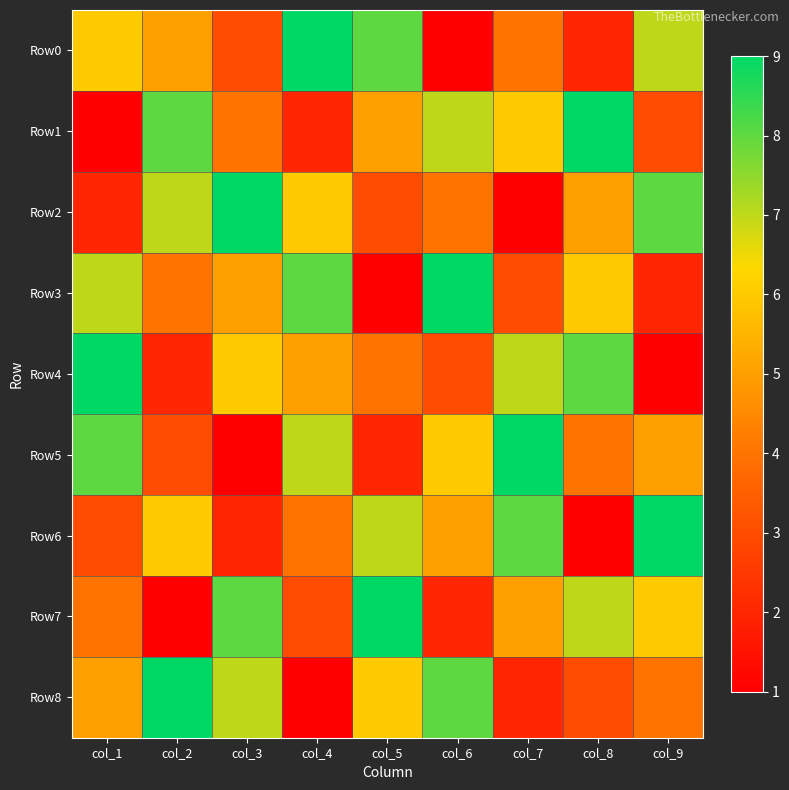

Reading left to right, extract all data points from this chart.

Row0: col_1=6	col_2=5	col_3=3	col_4=9	col_5=8	col_6=1	col_7=4	col_8=2	col_9=7
Row1: col_1=1	col_2=8	col_3=4	col_4=2	col_5=5	col_6=7	col_7=6	col_8=9	col_9=3
Row2: col_1=2	col_2=7	col_3=9	col_4=6	col_5=3	col_6=4	col_7=1	col_8=5	col_9=8
Row3: col_1=7	col_2=4	col_3=5	col_4=8	col_5=1	col_6=9	col_7=3	col_8=6	col_9=2
Row4: col_1=9	col_2=2	col_3=6	col_4=5	col_5=4	col_6=3	col_7=7	col_8=8	col_9=1
Row5: col_1=8	col_2=3	col_3=1	col_4=7	col_5=2	col_6=6	col_7=9	col_8=4	col_9=5
Row6: col_1=3	col_2=6	col_3=2	col_4=4	col_5=7	col_6=5	col_7=8	col_8=1	col_9=9
Row7: col_1=4	col_2=1	col_3=8	col_4=3	col_5=9	col_6=2	col_7=5	col_8=7	col_9=6
Row8: col_1=5	col_2=9	col_3=7	col_4=1	col_5=6	col_6=8	col_7=2	col_8=3	col_9=4